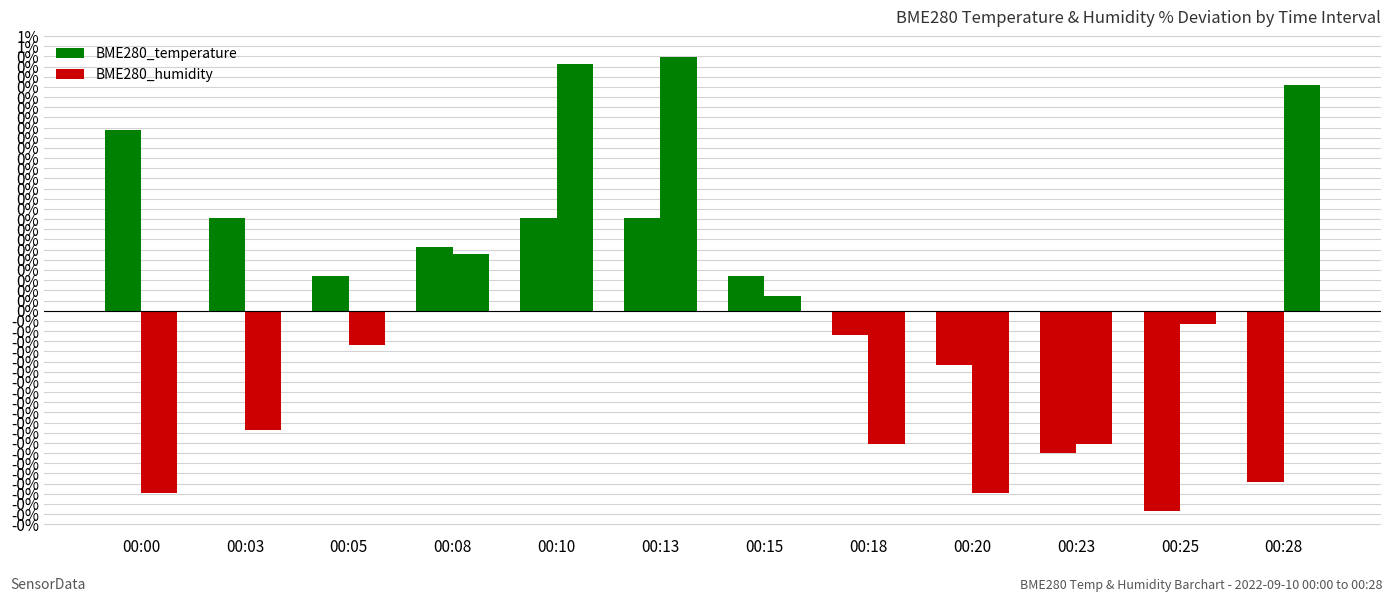

Which category has the highest value in the BME280_temperature series?

00:00